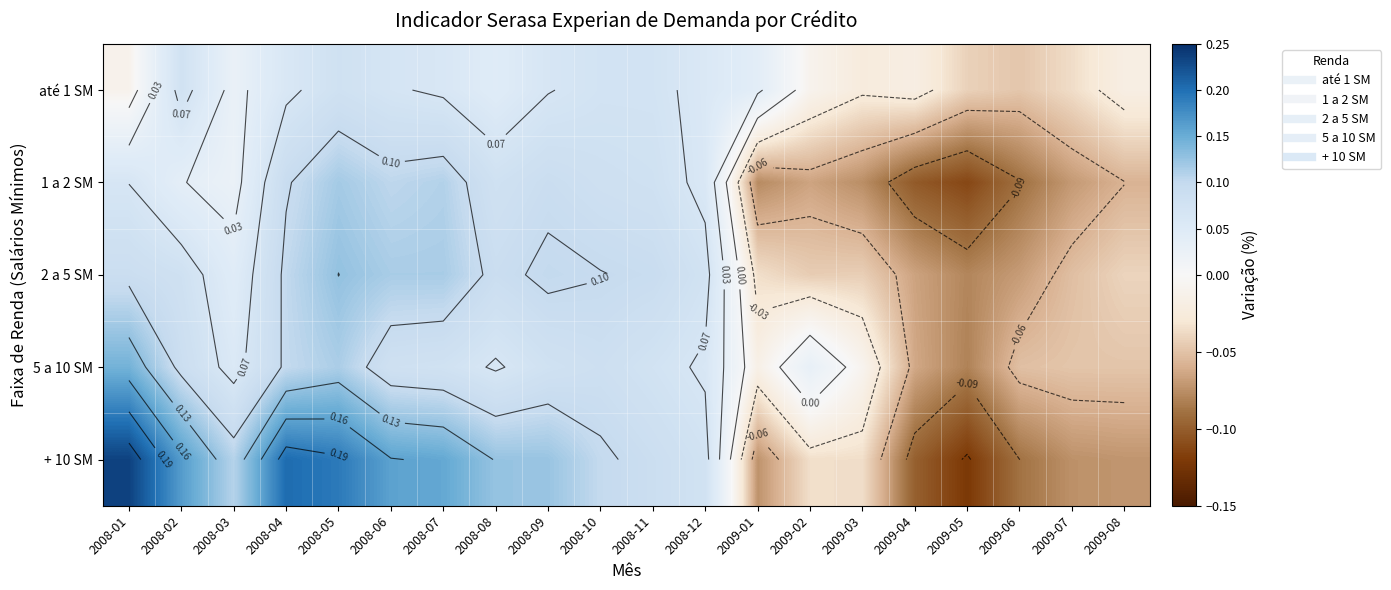

What is the smallest value displayed?

-0.1